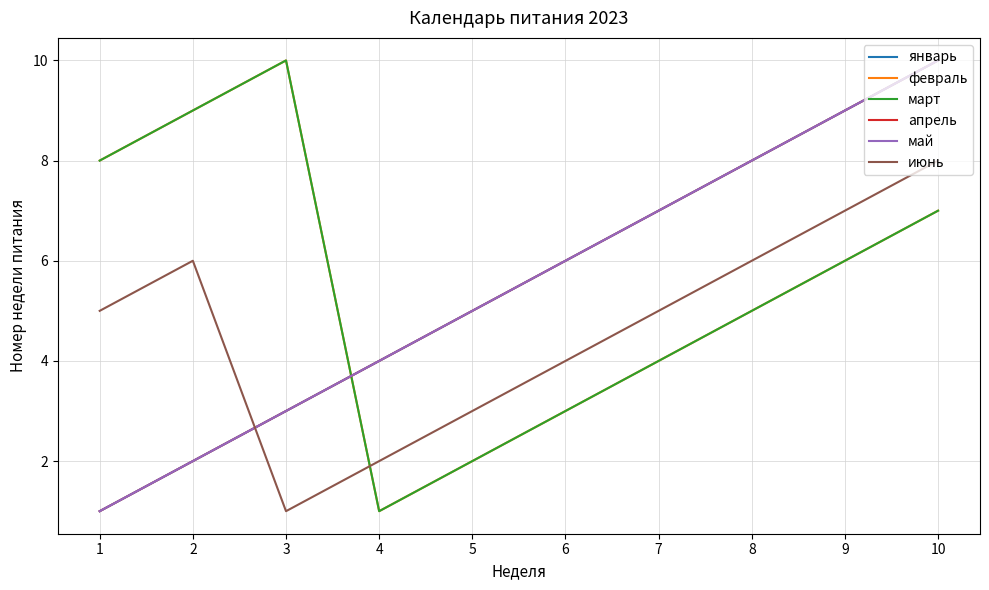

Does the chart display data point markers on the line(s)?

No